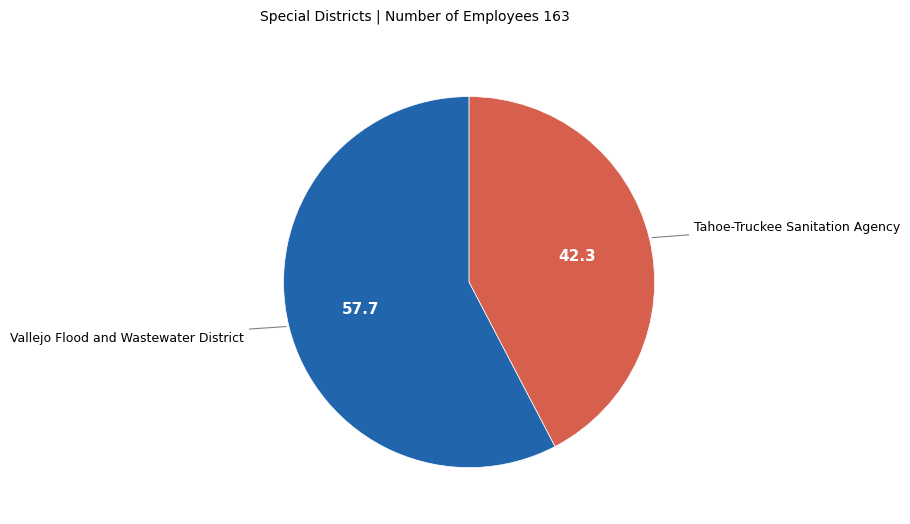

Does any single category account for the majority?

Yes